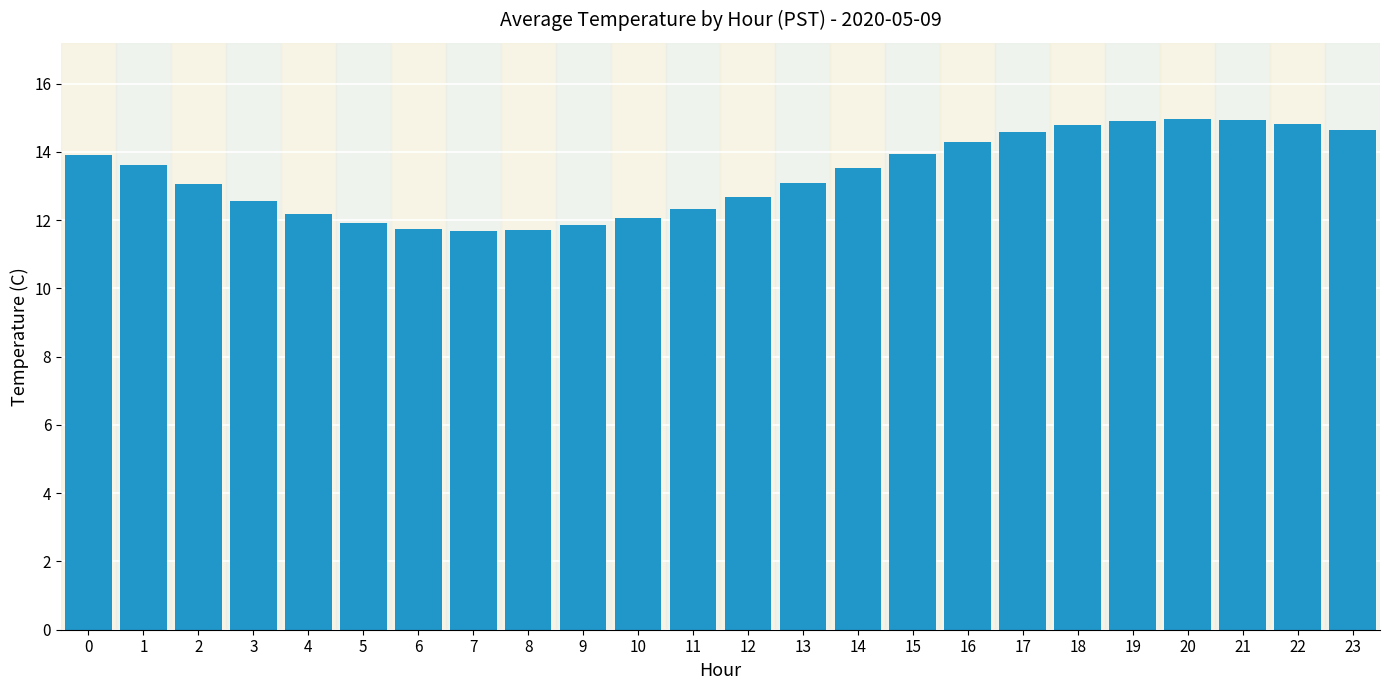

What is the minimum value shown in the chart?

11.7